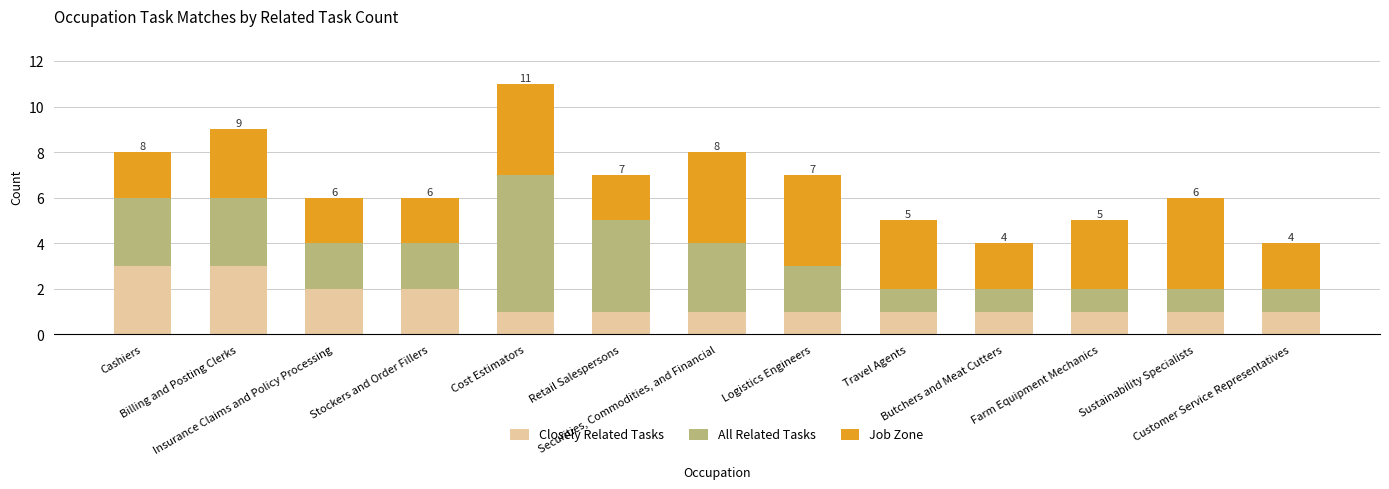

Are the bars grouped side by side (vs. stacked)?

No